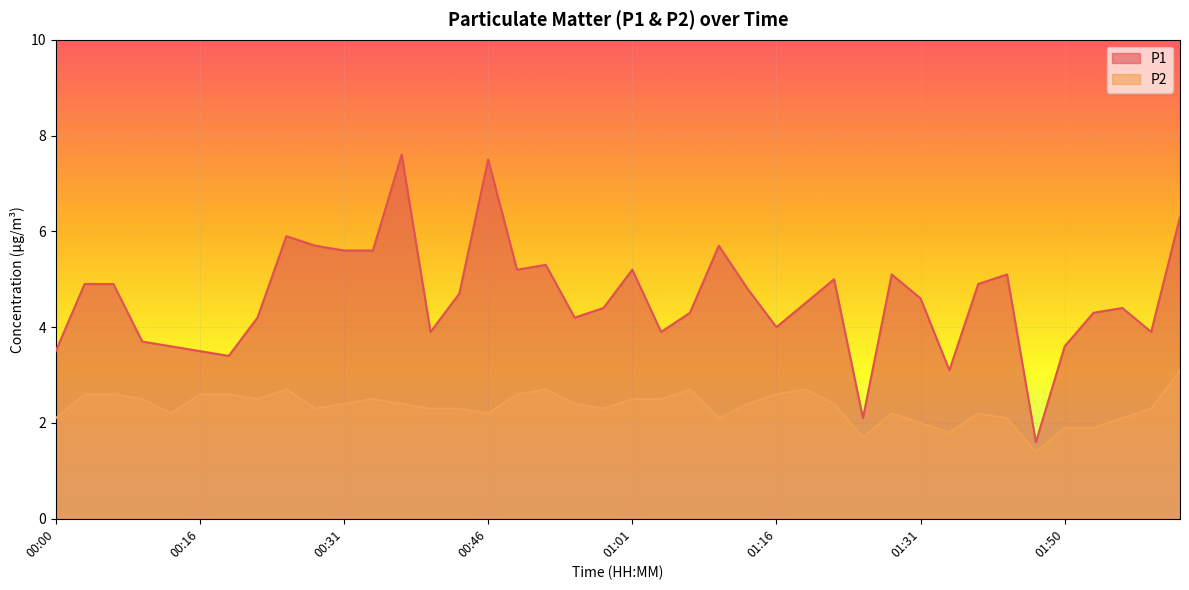

Is it true that P1 equals 2.1 at 01:25?

True